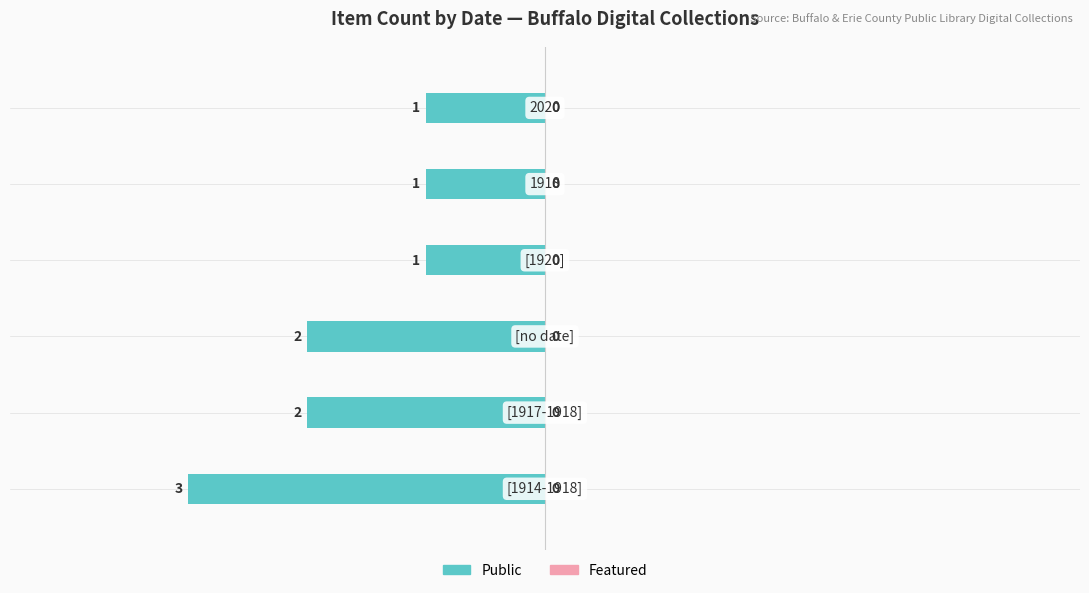

How many bars are there in total?

6